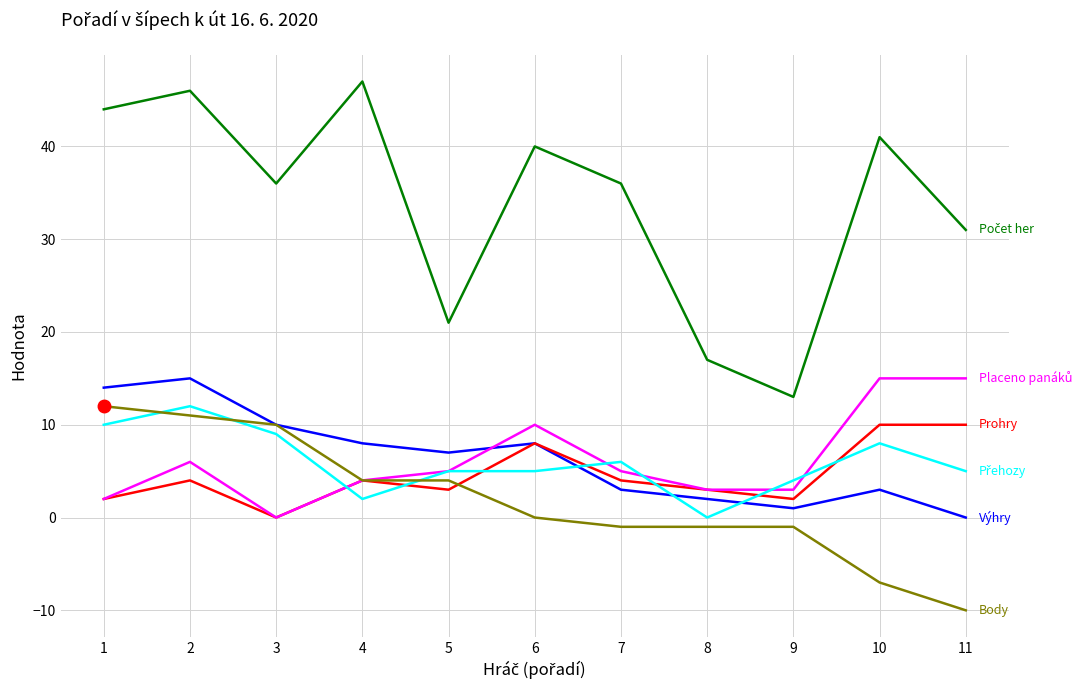

What is the smallest value displayed?

-10